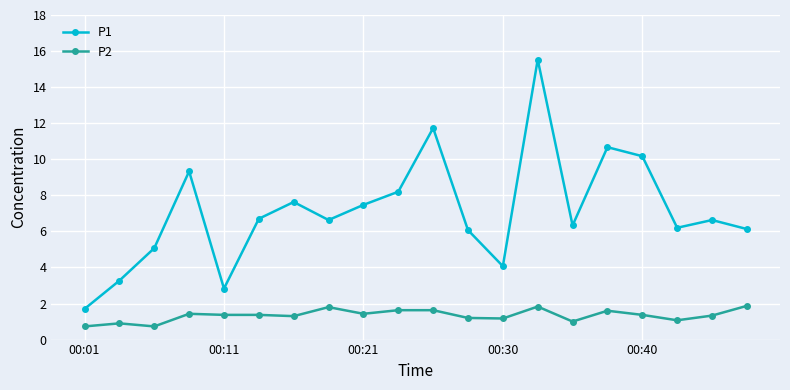

Which series has the largest range (max minus min)?

P1